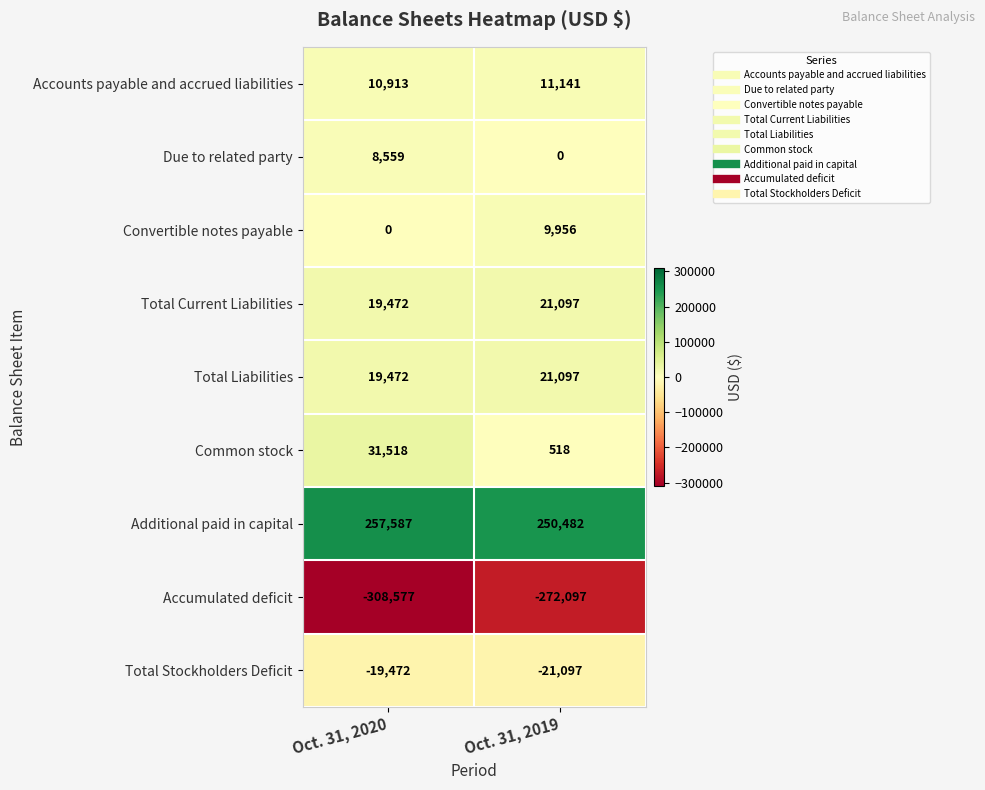

What is the greatest value displayed?

257587